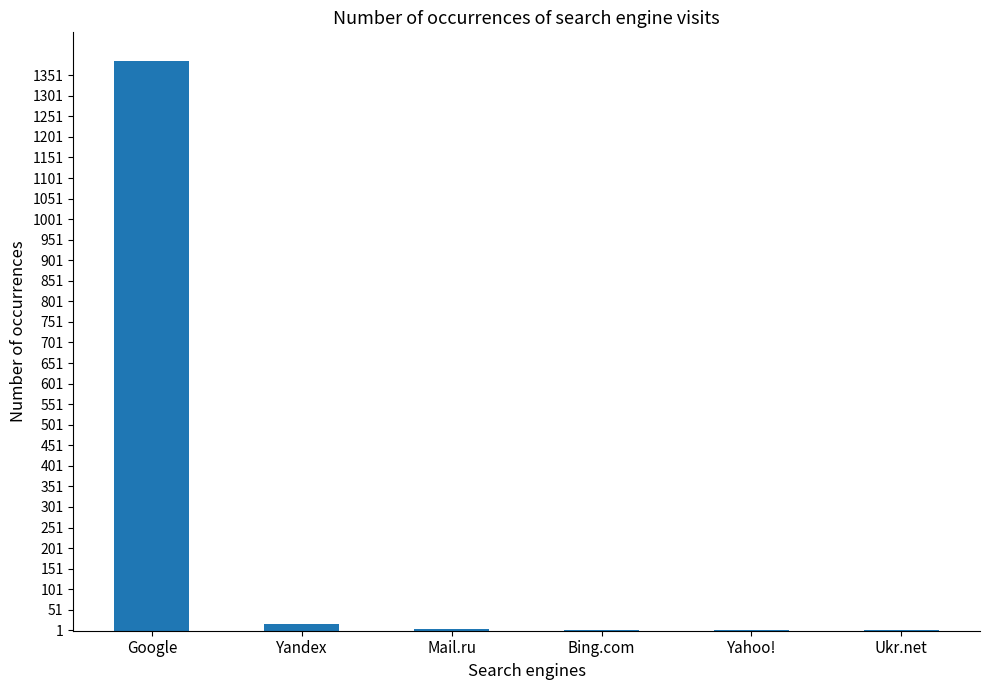

What is the sum of the values at Google and Mail.ru?

1391